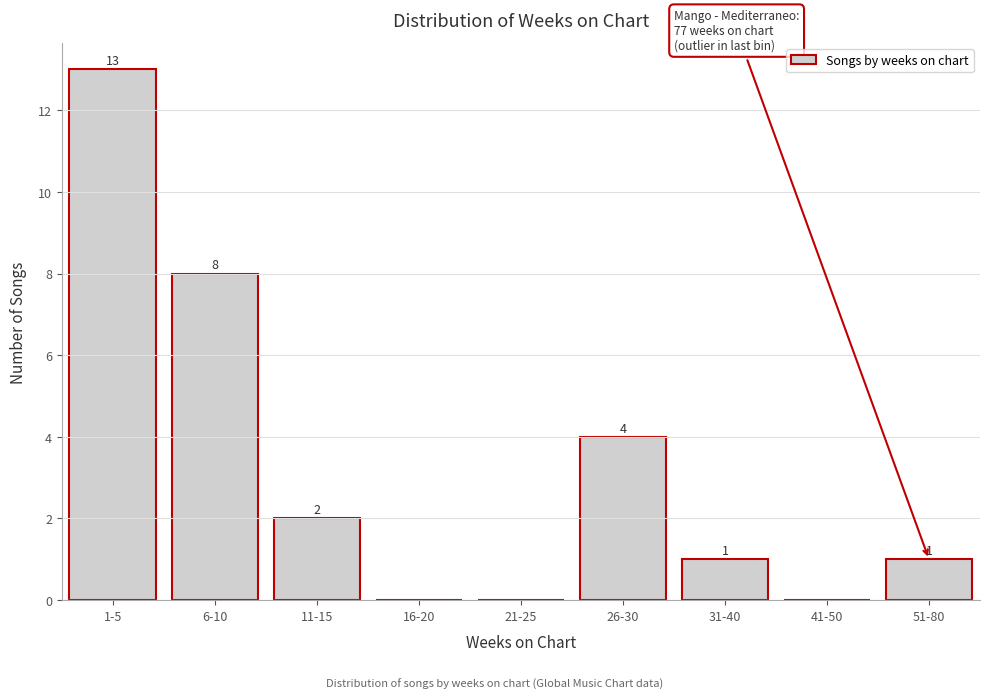

Reading right to left, transcribe all the data shown in this chart.

51-80=1	41-50=0	31-40=1	26-30=4	21-25=0	16-20=0	11-15=2	6-10=8	1-5=13